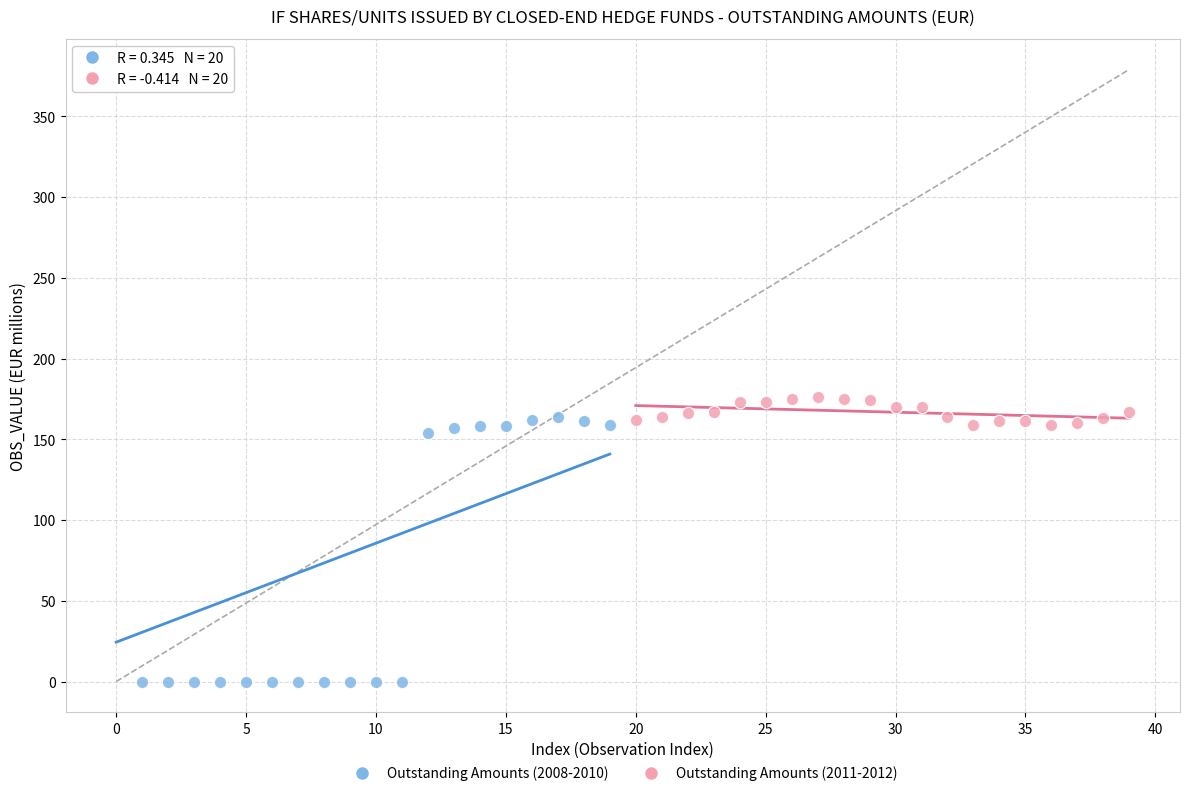

Which series has the largest Y range (max minus min)?

Outstanding Amounts (2008-2010)